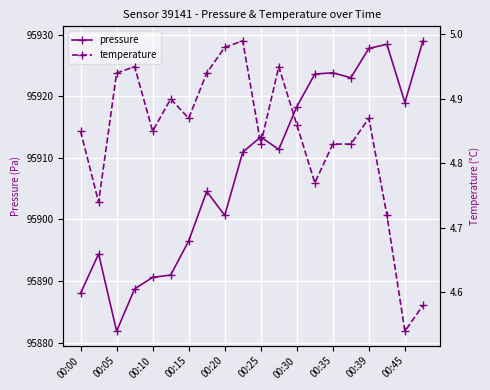

What is the average value of the temperature series?

4.8